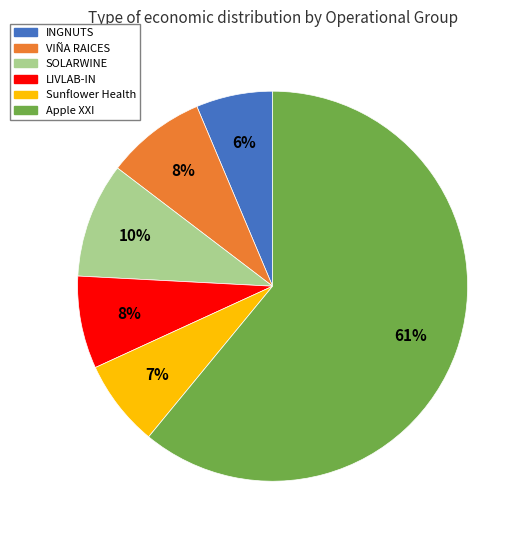

To the nearest percent, what is the difference between the largest and smallest slice percentages?

55%